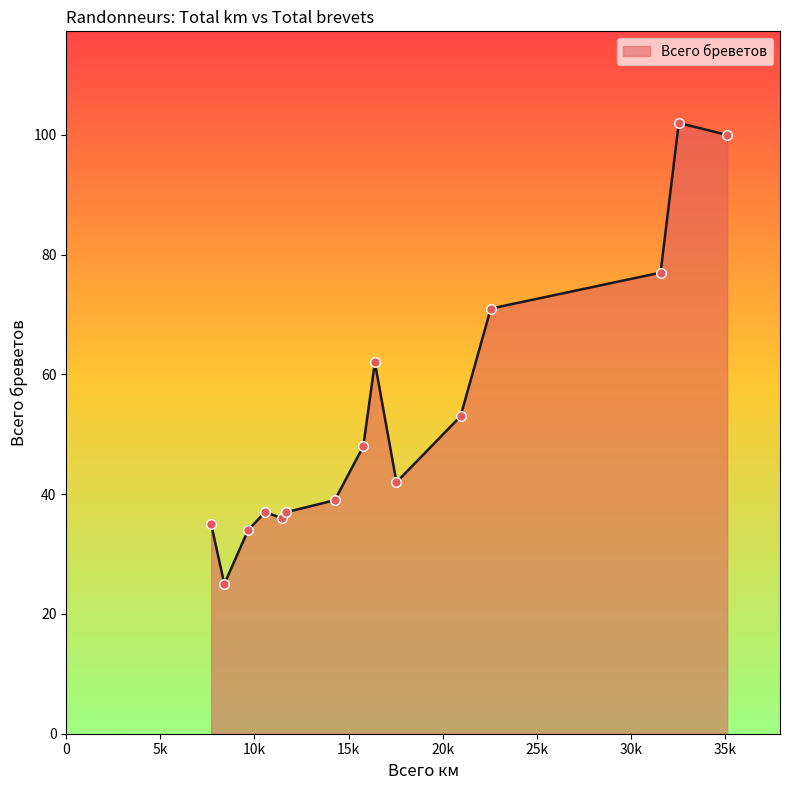

What is the maximum value shown in the chart?

102